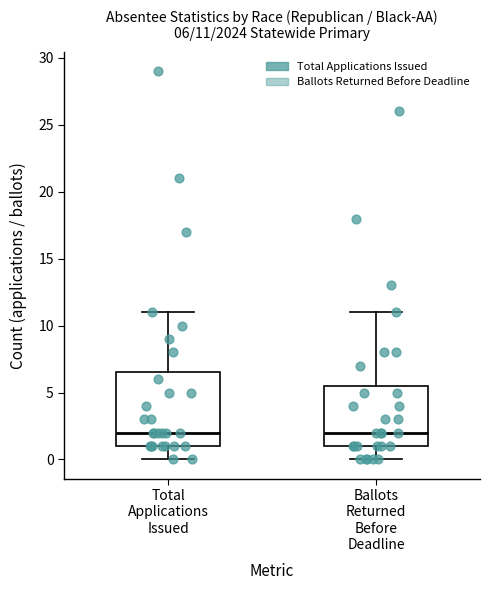

Comparing the boxes themselves (not the whiskers), which one is the tallest?

Total Applications Issued